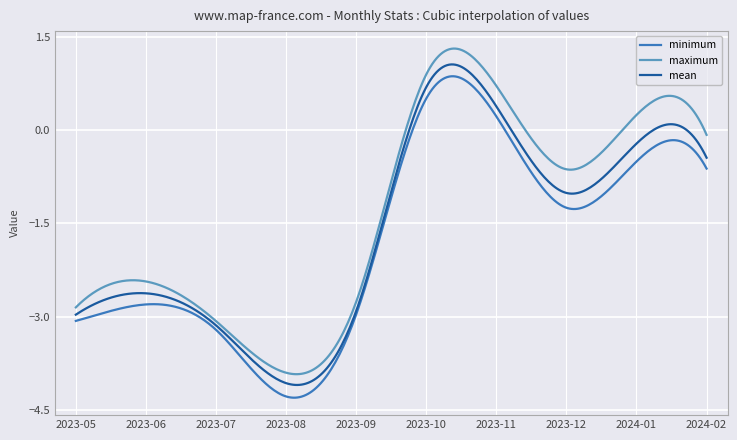

What is the highest value of the mean series?

1.1